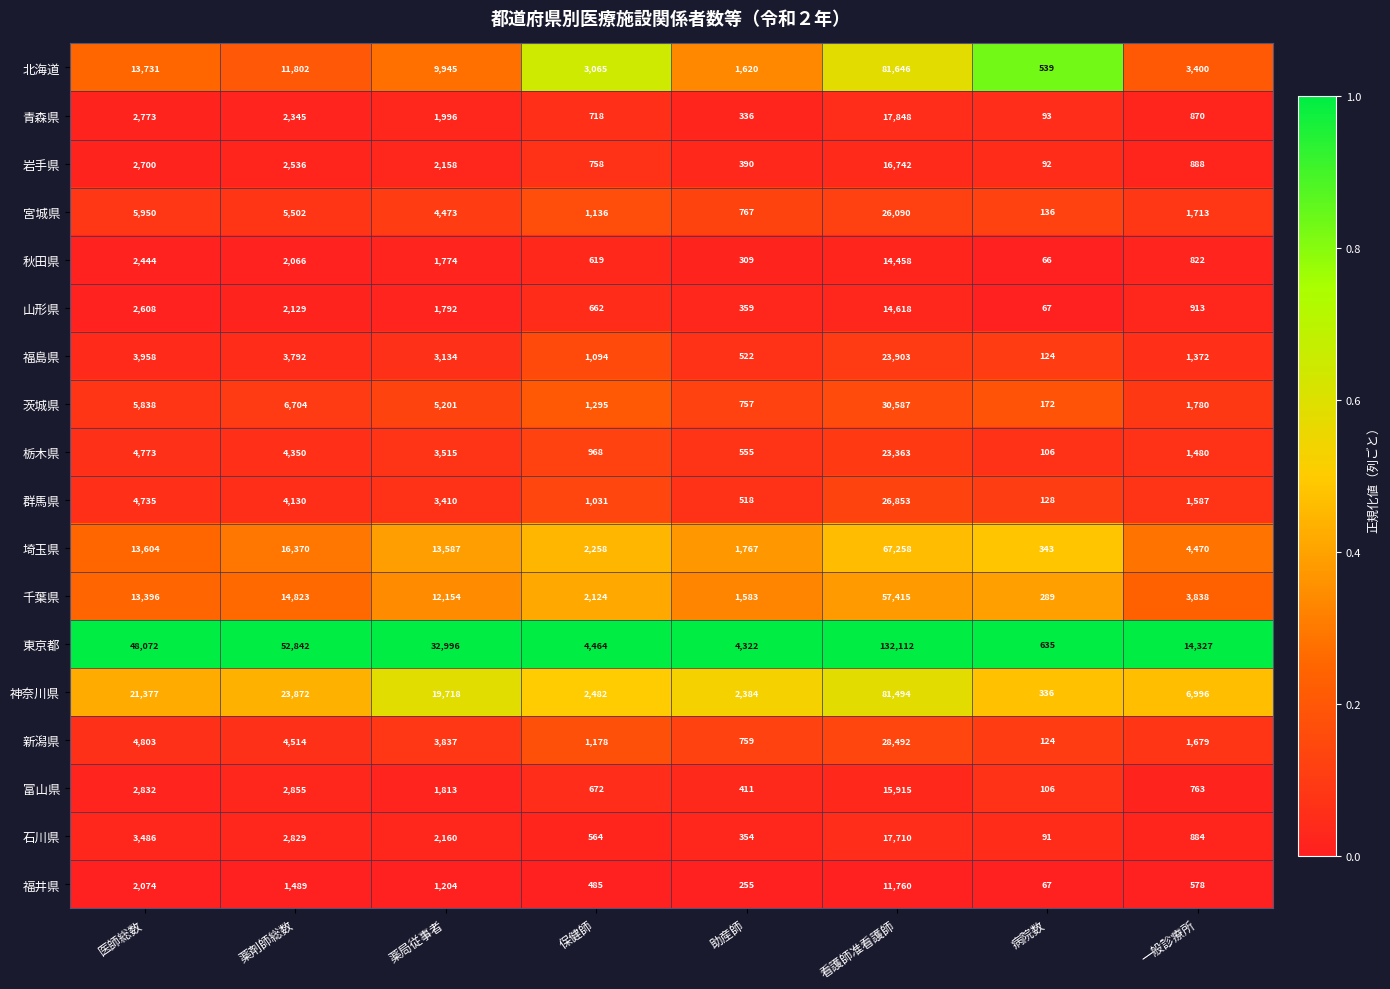

Which category has the lowest value across all series?

病院数